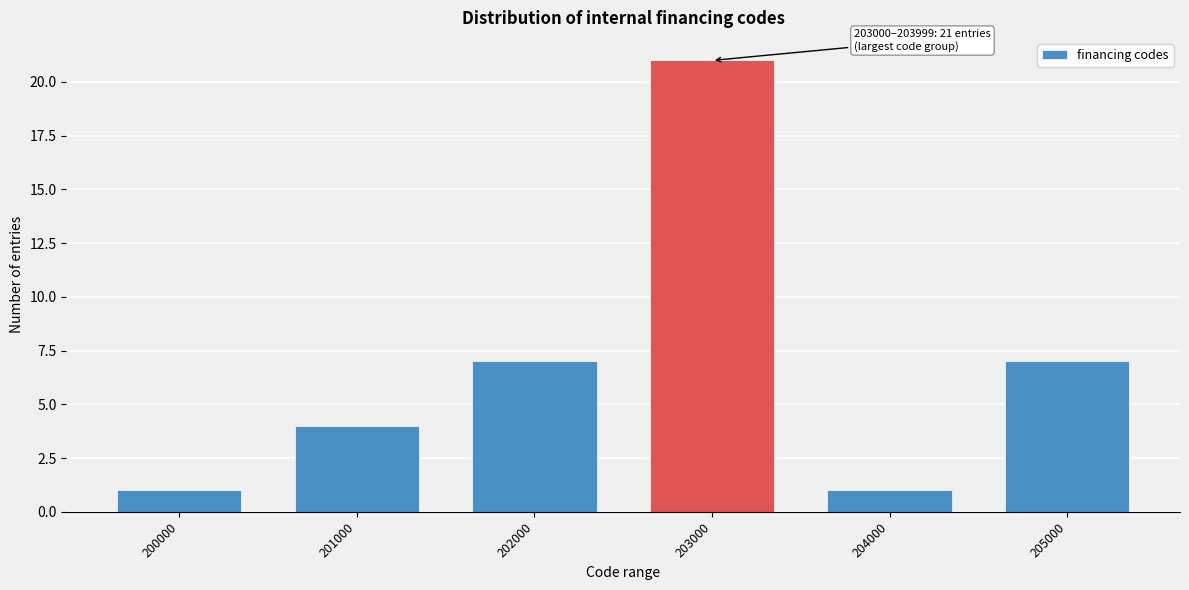

Reading left to right, extract all data points from this chart.

200000=1	201000=4	202000=7	203000=21	204000=1	205000=7